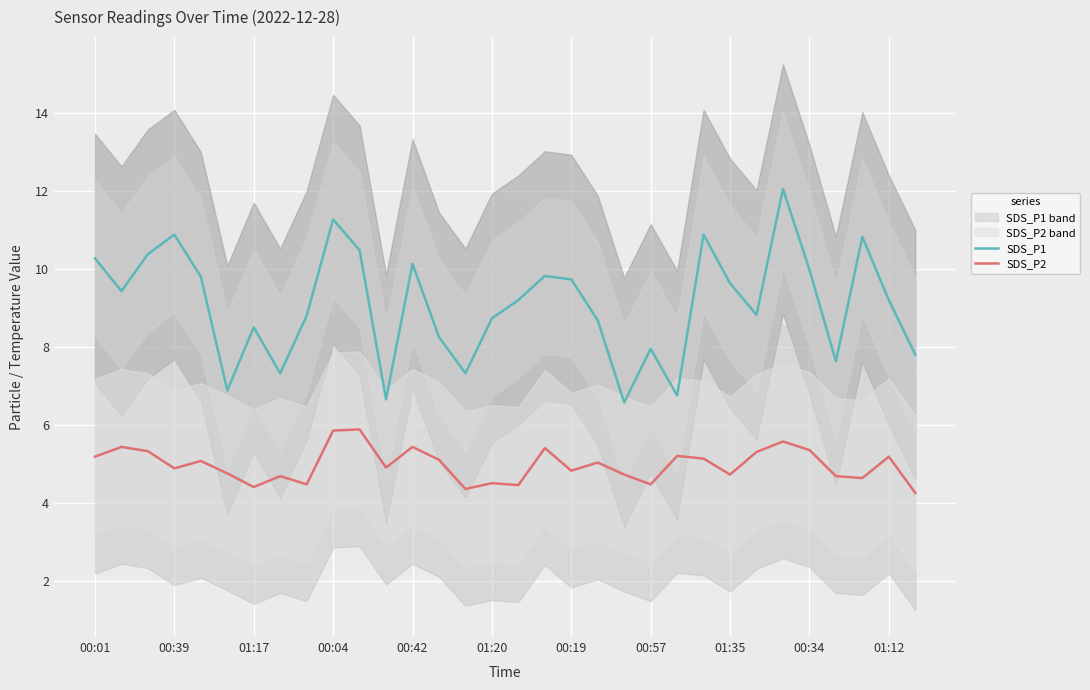

At which label does SDS_P1 first exceed 9?

00:01